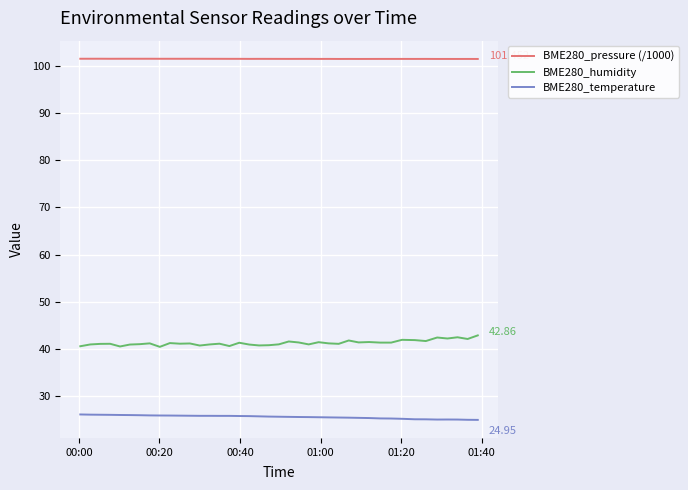

True or false: BME280_temperature and BME280_humidity intersect in this chart.

False